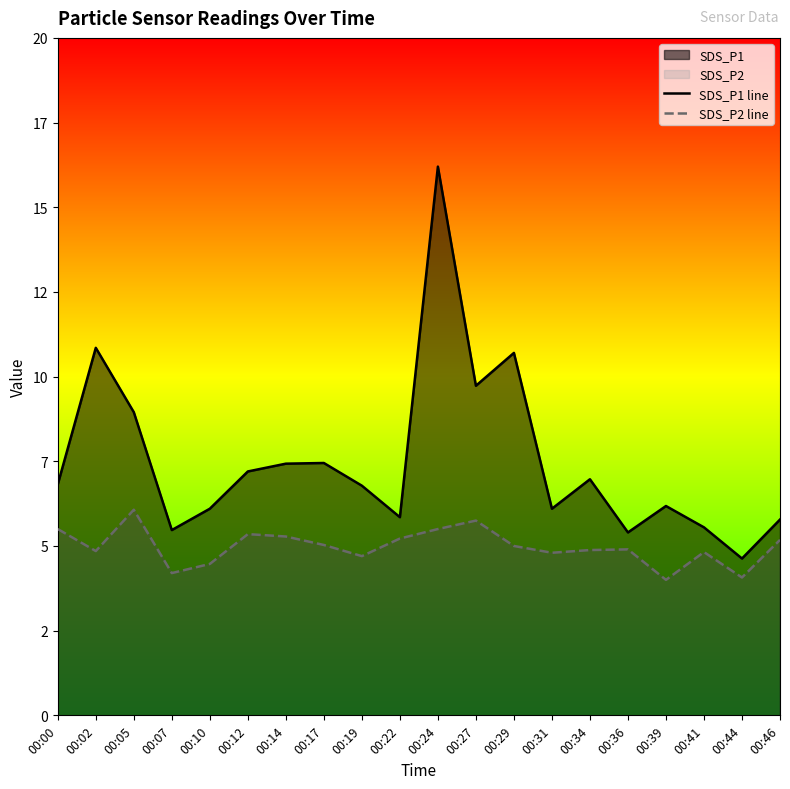

True or false: SDS_P2 line and SDS_P1 line intersect in this chart.

False